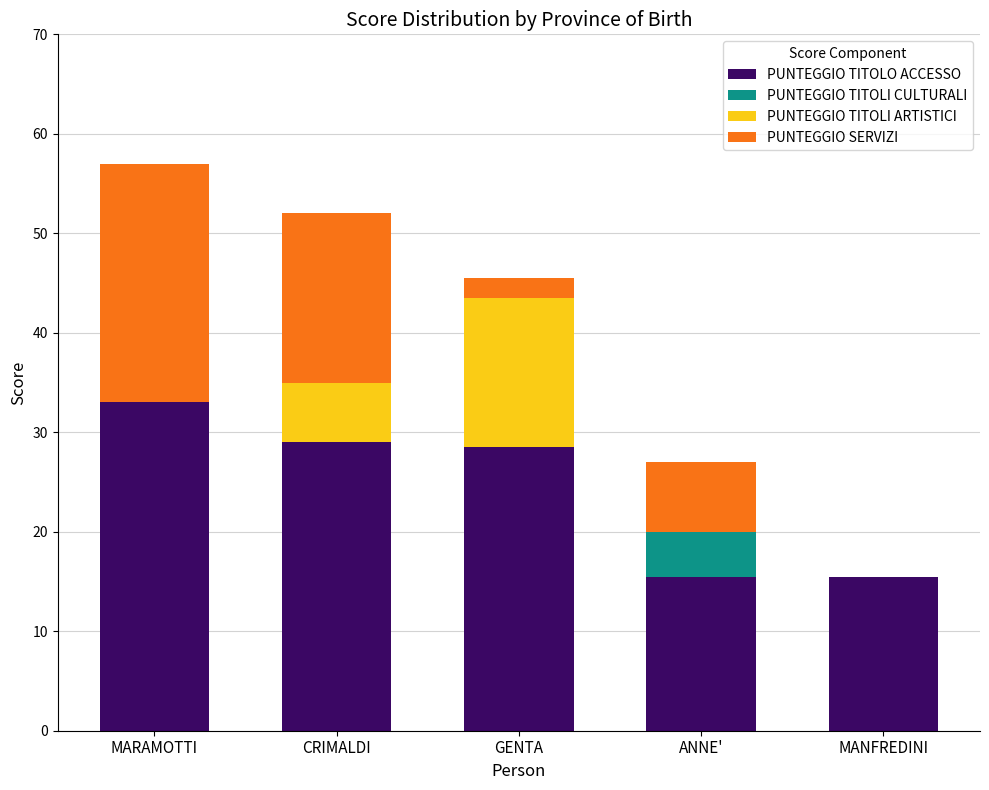

What are all the series names shown in the legend?

PUNTEGGIO TITOLO ACCESSO, PUNTEGGIO TITOLI CULTURALI, PUNTEGGIO TITOLI ARTISTICI, PUNTEGGIO SERVIZI